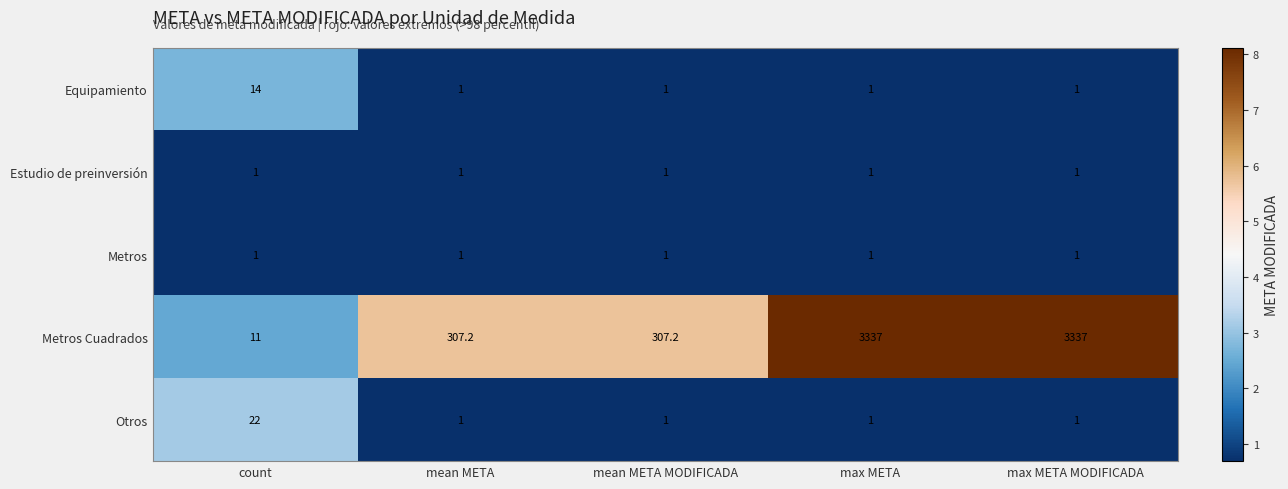

The value of Estudio de preinversión at max META MODIFICADA is 1.0. True or false?

True